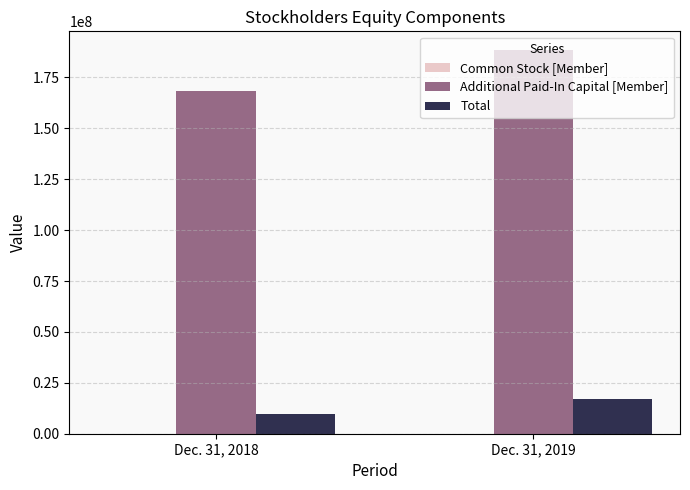

What is the difference between the Additional Paid-In Capital [Member] values at Dec. 31, 2018 and Dec. 31, 2019?

20070207